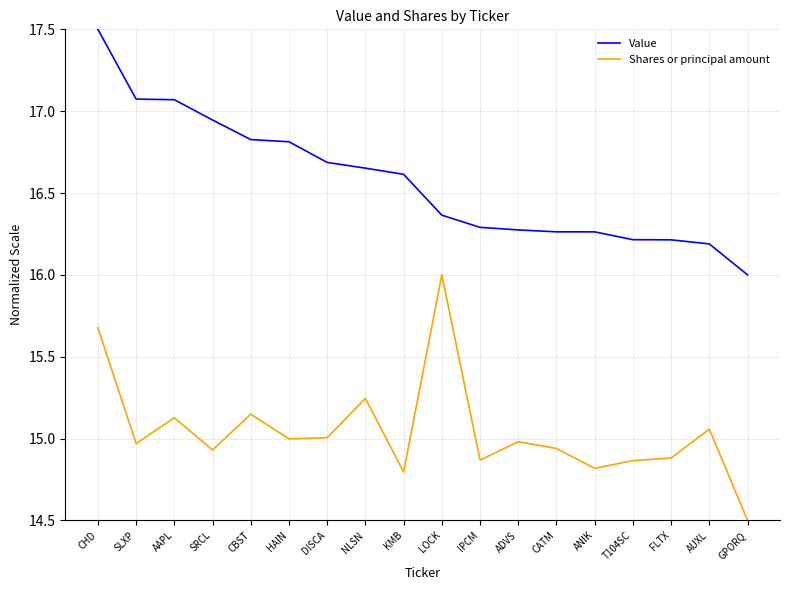

True or false: Shares or principal amount and Value intersect in this chart.

False